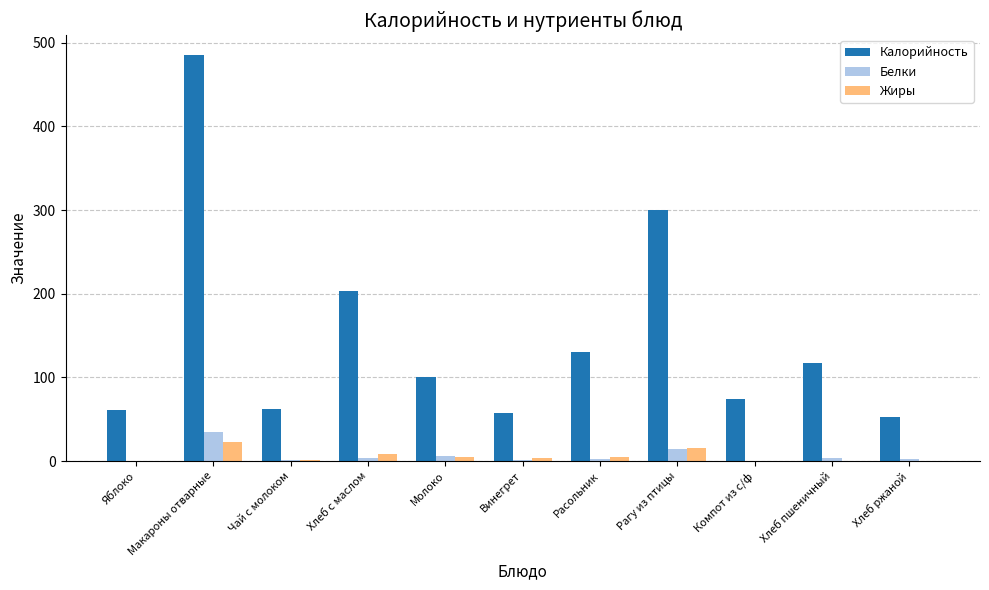

At which label does Белки reach its peak?

Макароны отварные